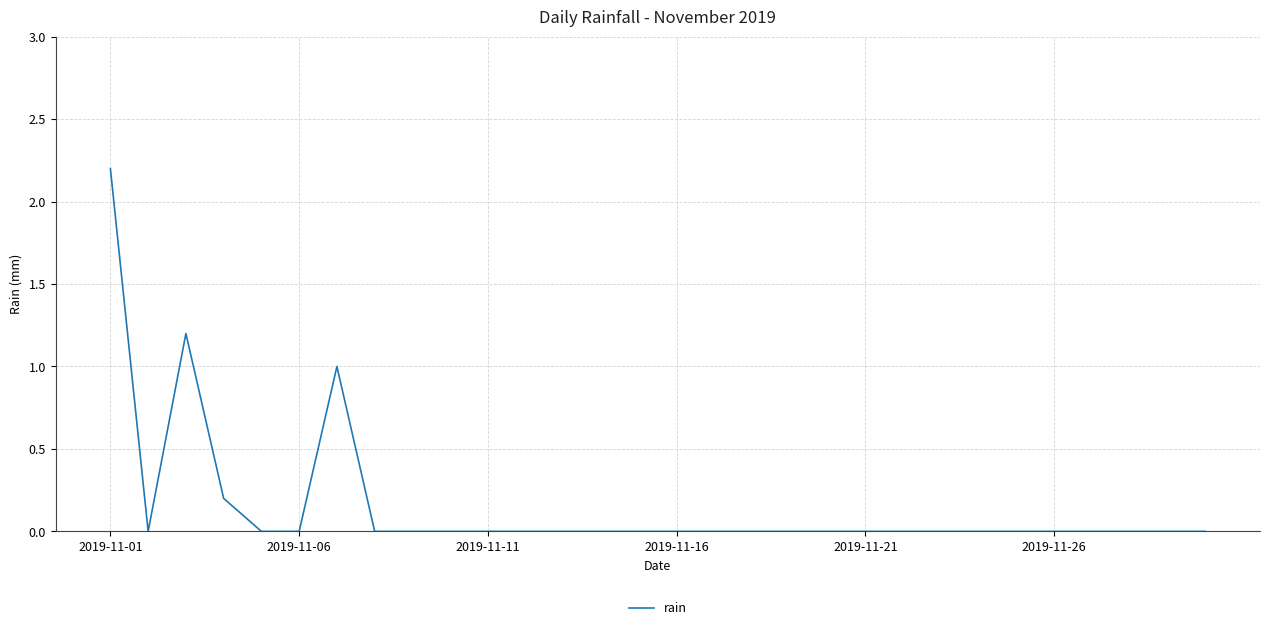

What is the greatest value displayed?

2.2